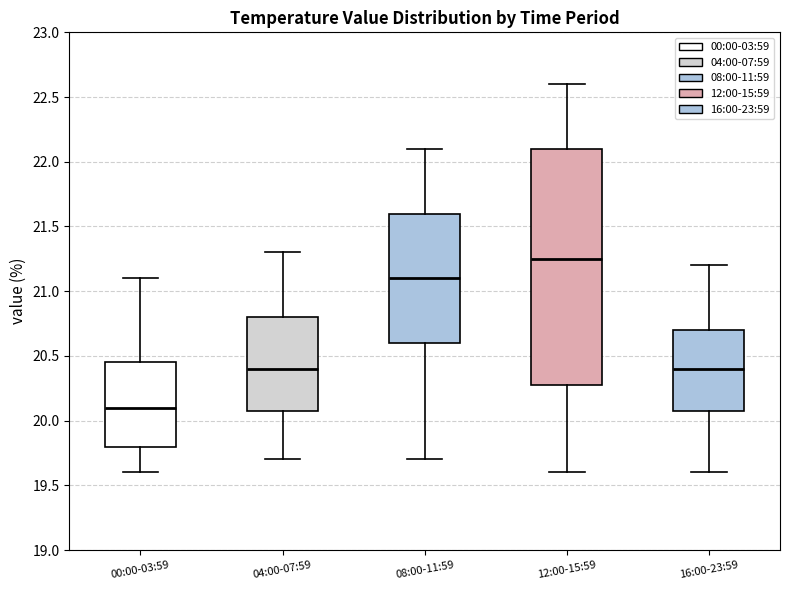

Reading left to right, transcribe this box plot: for each box, give where its median line is, the range the box spans, and where its two whiskers end, as read against the y-axis. The values are not printed on the chart, so give them approximately, as read against the axis.

00:00-03:59: median 20.10, box 19.80 to 20.45, whiskers 19.60 to 21.10
04:00-07:59: median 20.40, box 20.10 to 20.80, whiskers 19.70 to 21.30
08:00-11:59: median 21.10, box 20.60 to 21.60, whiskers 19.70 to 22.10
12:00-15:59: median 21.25, box 20.30 to 22.10, whiskers 19.60 to 22.60
16:00-23:59: median 20.40, box 20.10 to 20.70, whiskers 19.60 to 21.20